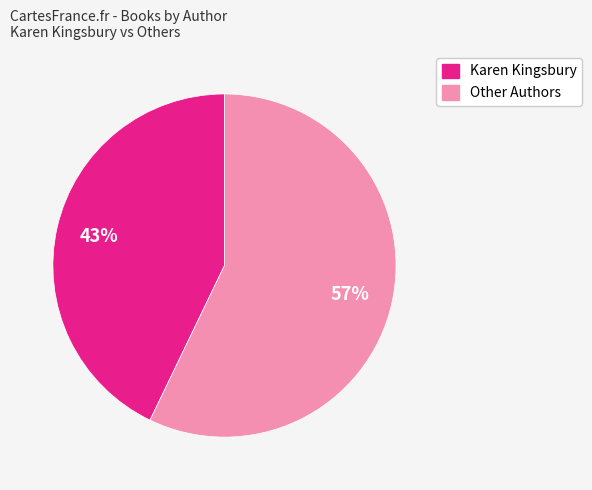

To the nearest percent, what is the difference between the largest and smallest slice percentages?

14%